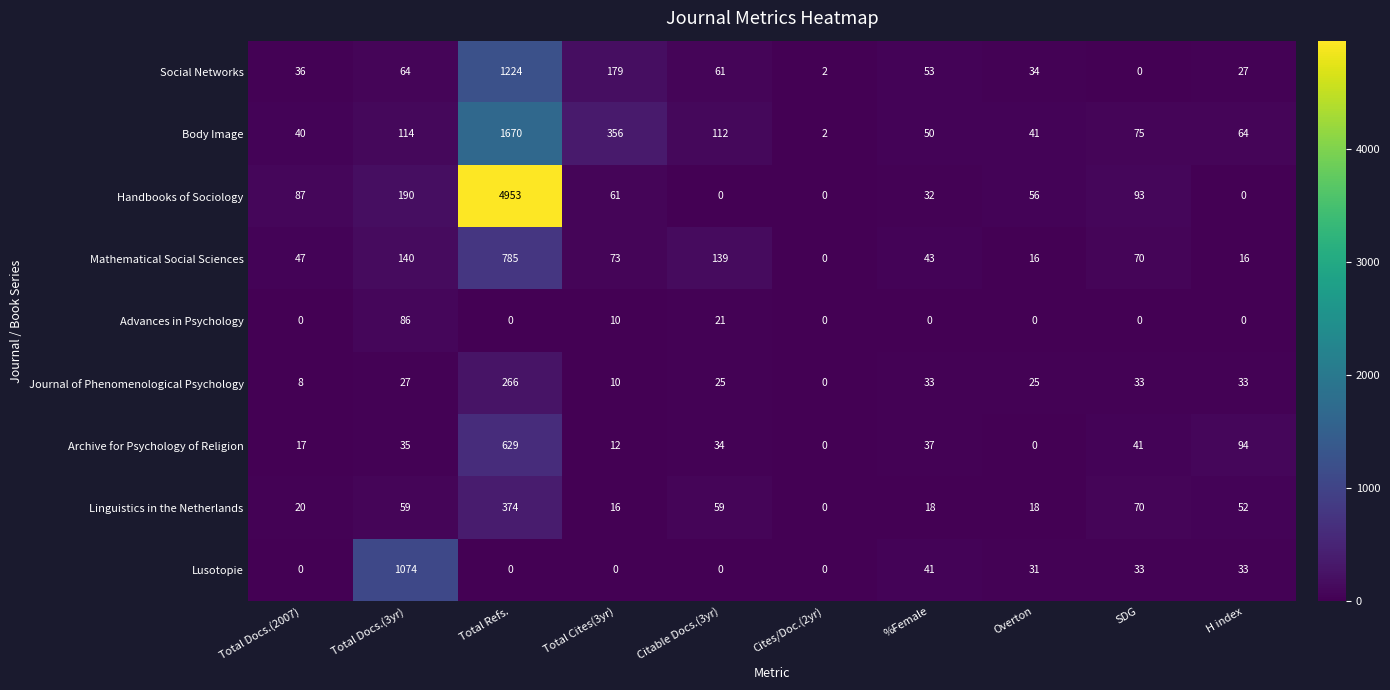

What is the total value across all series at Cites/Doc.(2yr)?

4